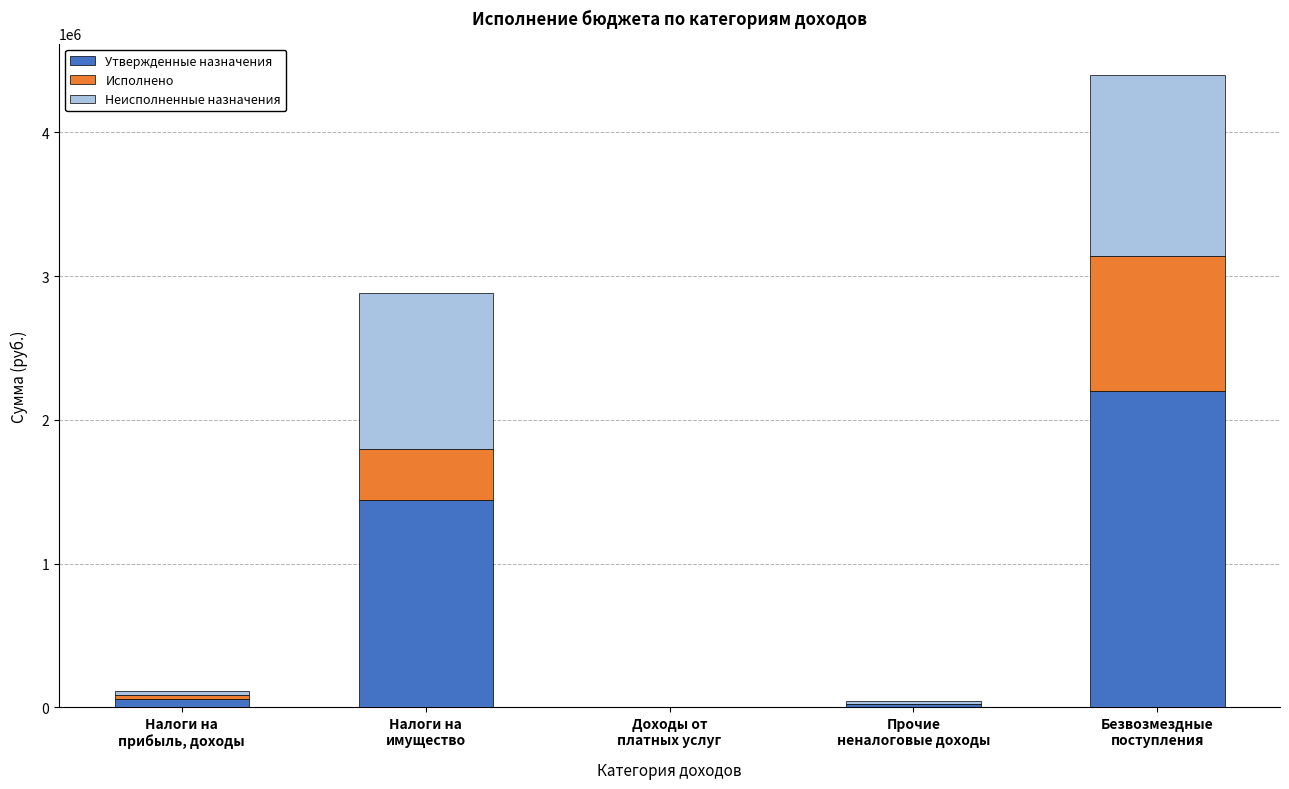

What is the highest value of the Утвержденные назначения series?

2199313.0